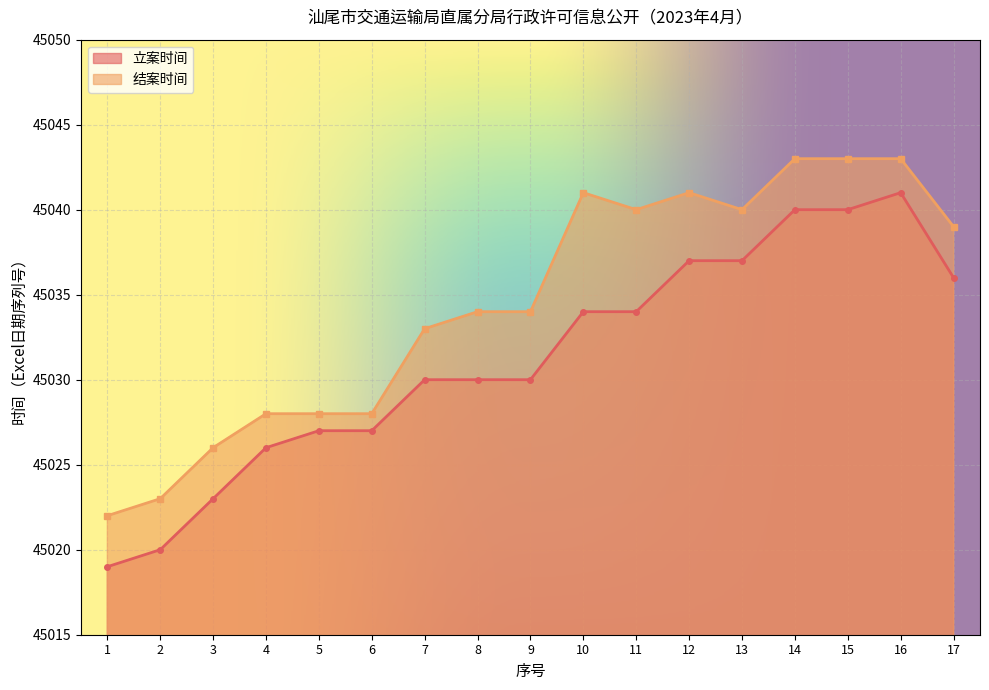

Is it true that 立案时间 equals 45027 at 5?

True